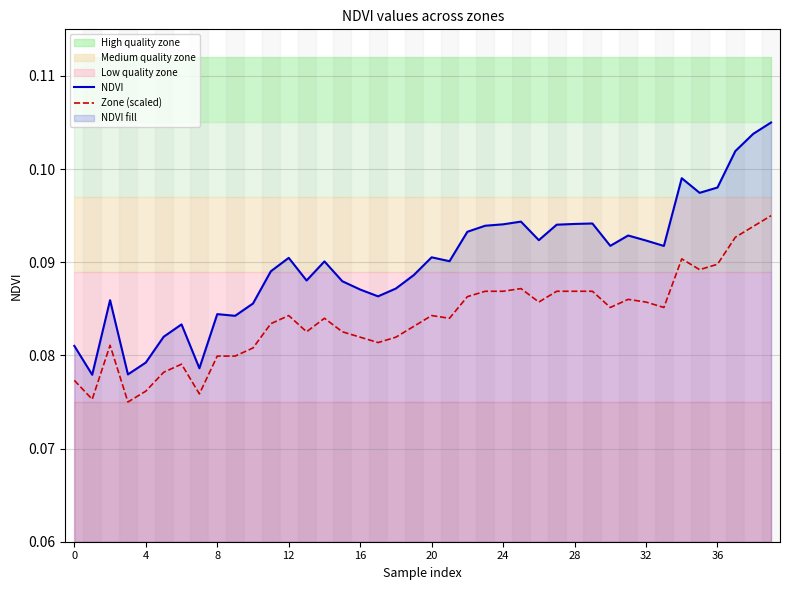

How many interior local valleys does the Zone (scaled) series have?

10